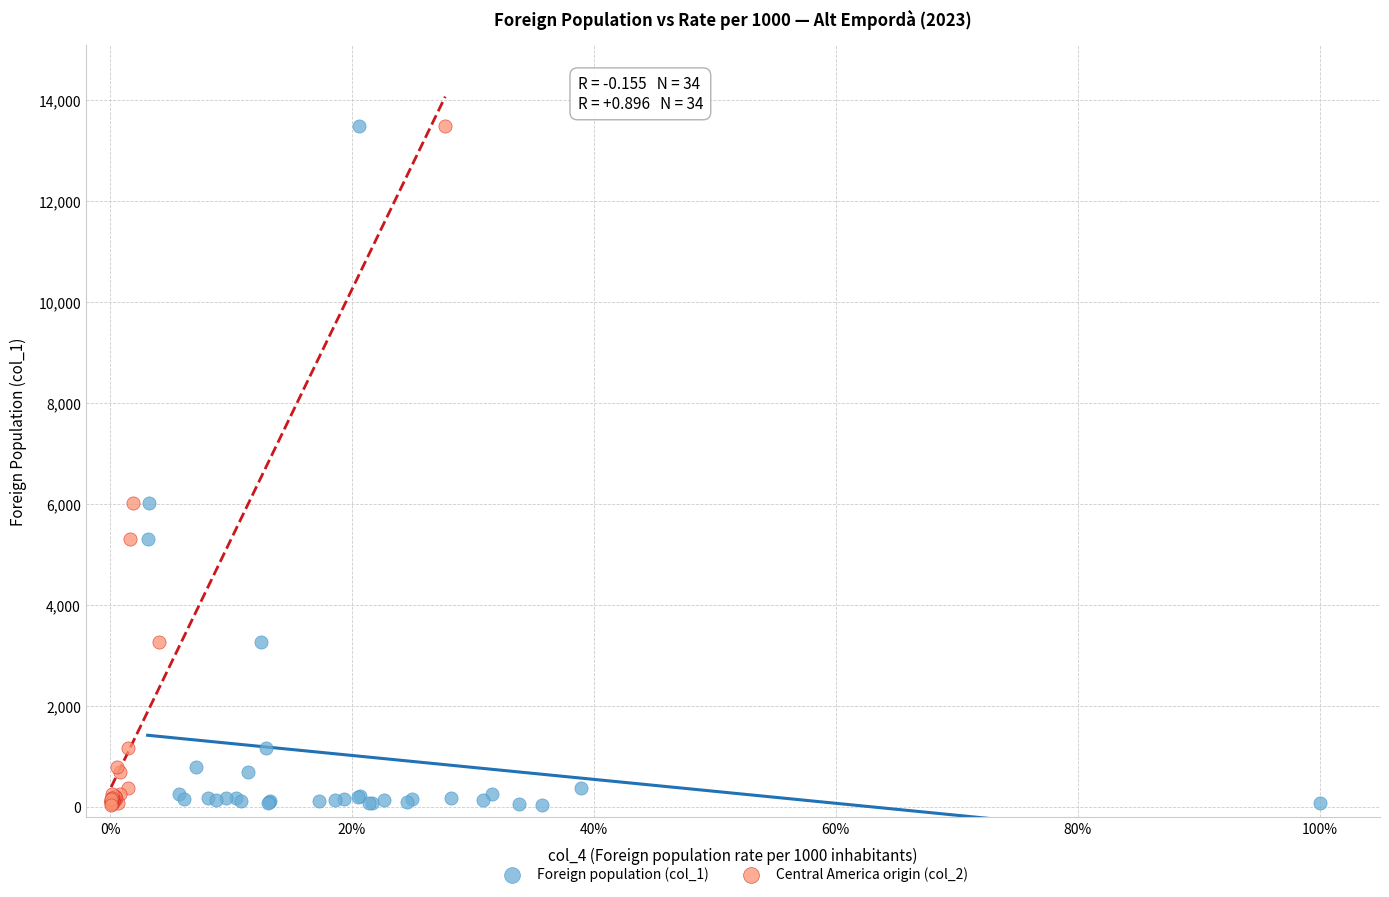

What are all the series names shown in the legend?

Foreign population (col_1), Central America origin (col_2)